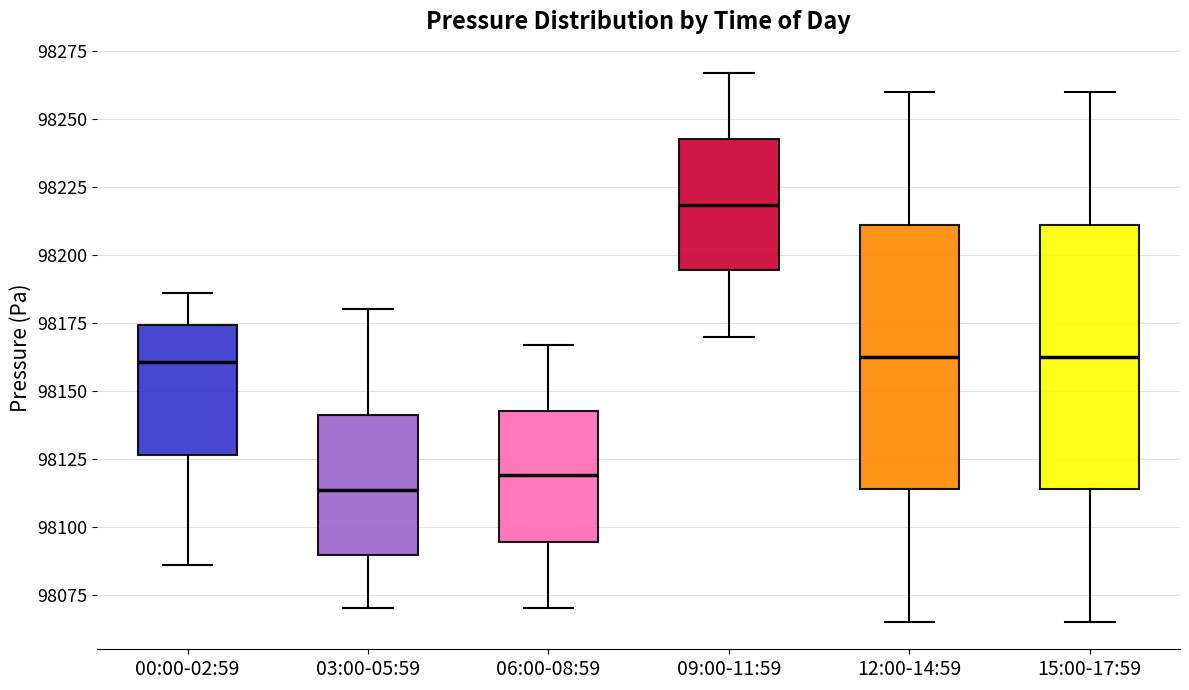

Where does the lower whisker of the box for 00:00-02:59 end on the y-axis? The values are not printed on the chart, so give them approximately, as read against the axis.

98085